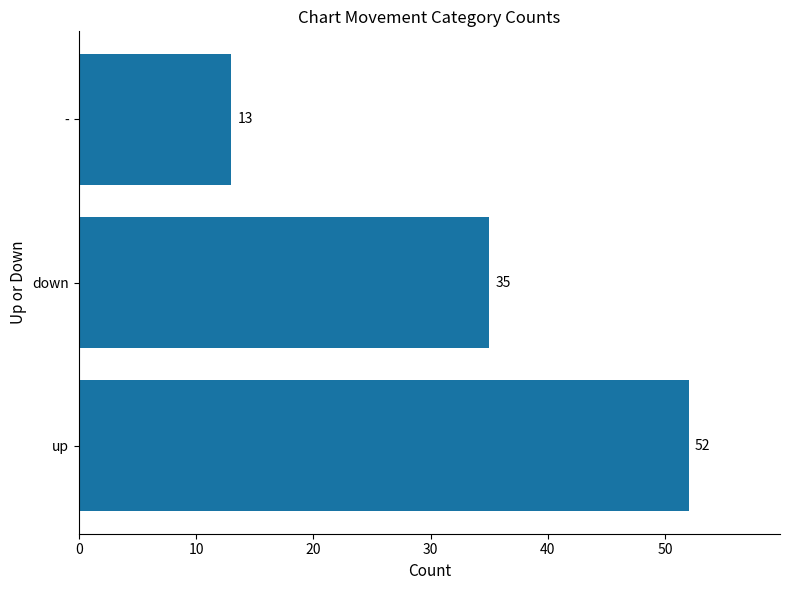

What is the average value?

33